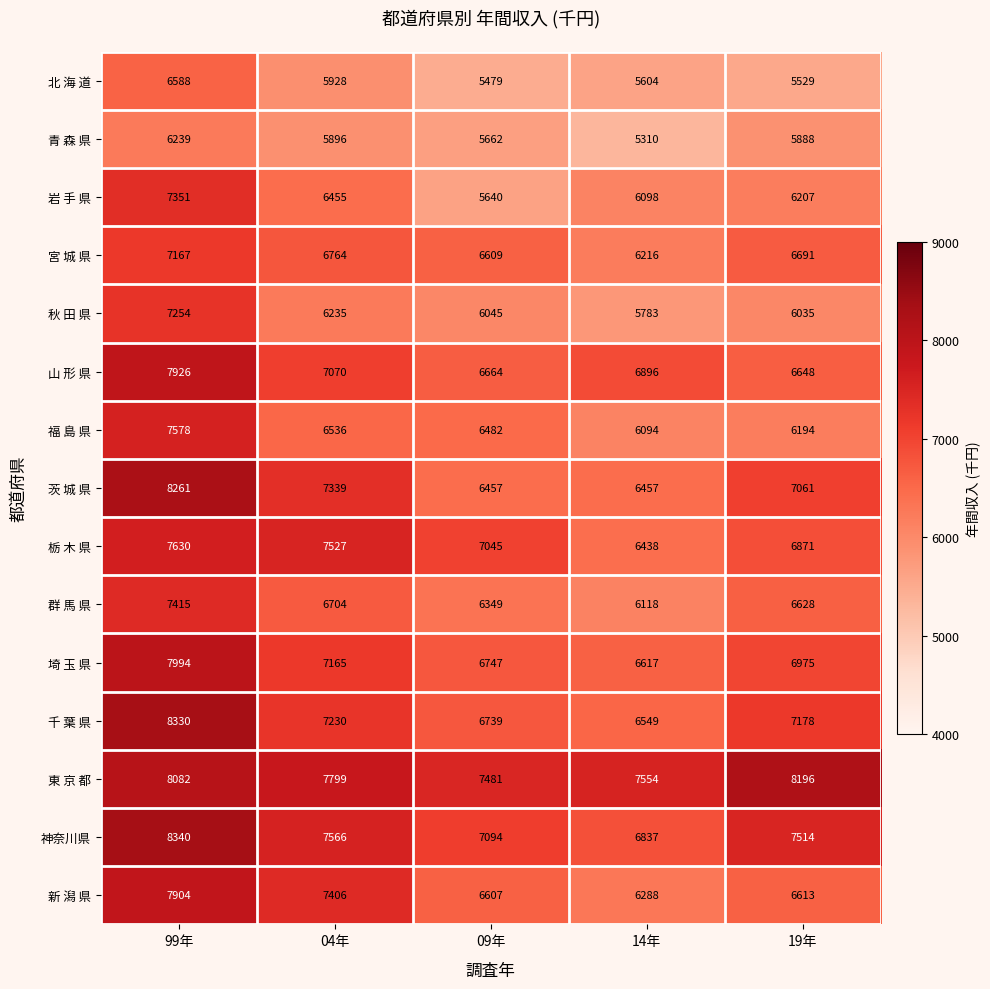

At which category is the sum across all series the highest?

99年